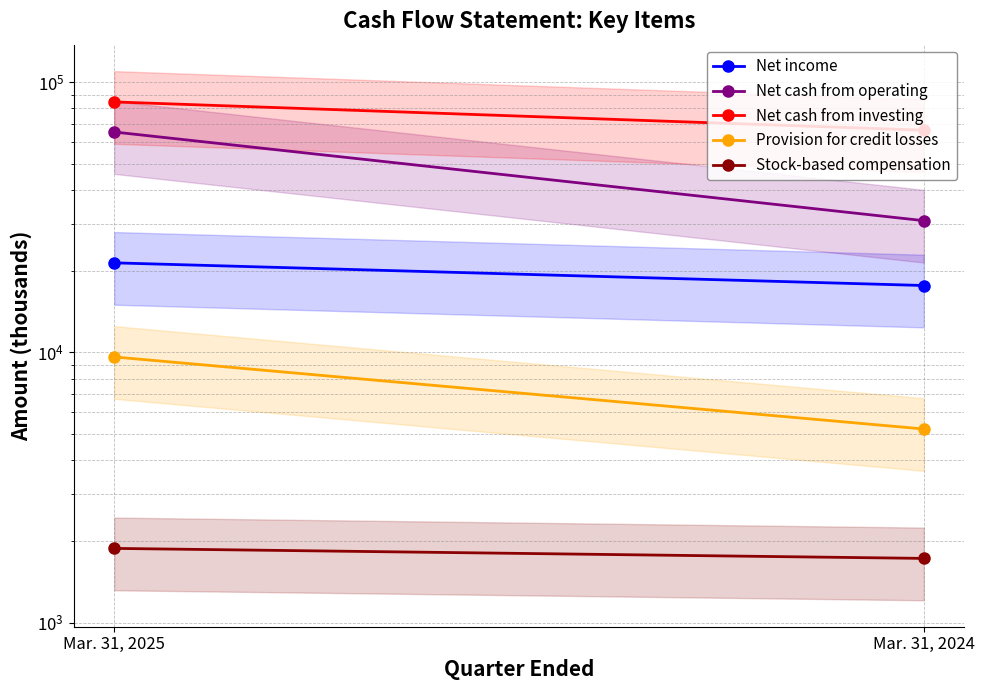

What is the sum of all Net cash from investing values?

150953